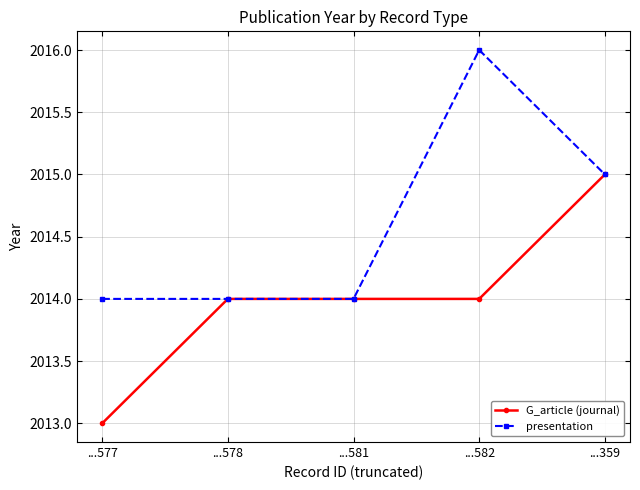

Does the chart display data point markers on the line(s)?

Yes